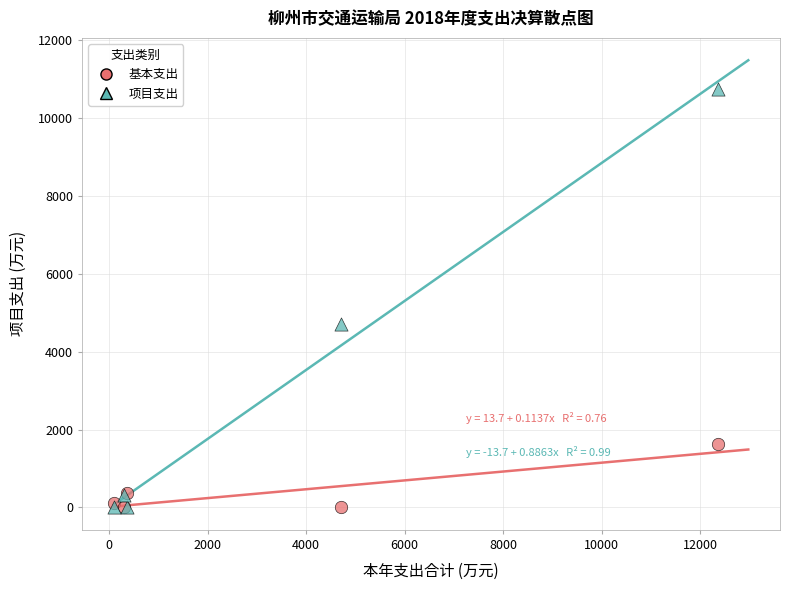

Which series contains the highest Y value?

项目支出